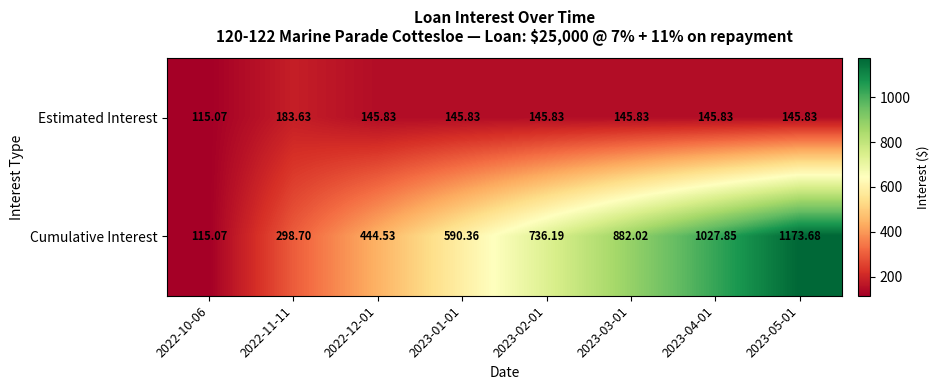

How many data points does each series have?

8